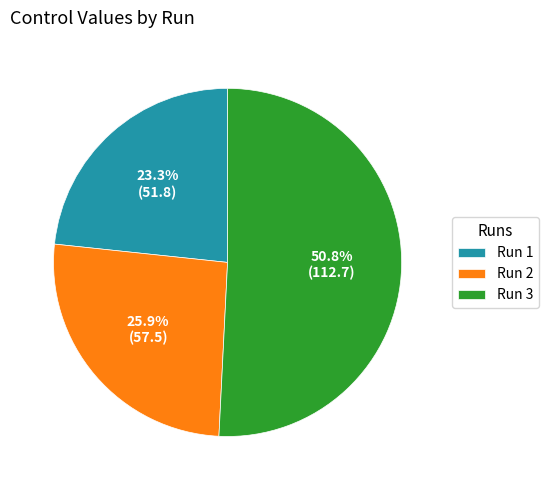

Combined, do Run 3 and Run 2 account for over 50%?

Yes